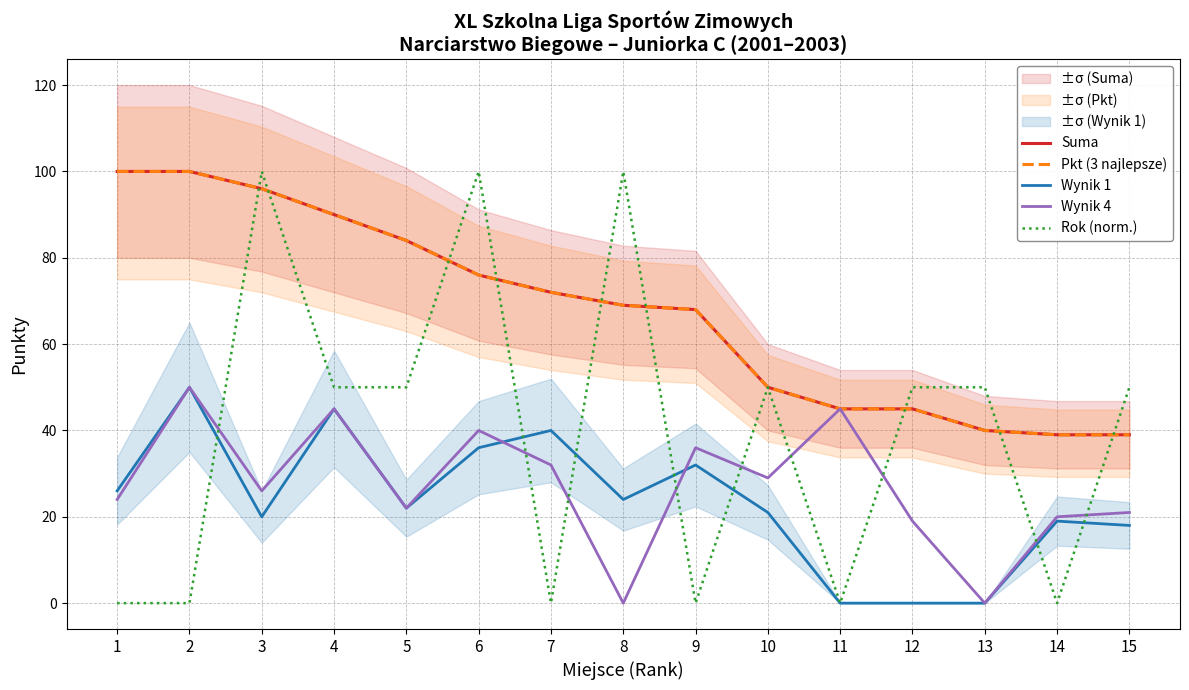

What are all the series names shown in the legend?

Suma, Pkt (3 najlepsze), Wynik 1, Wynik 4, Rok (norm.)